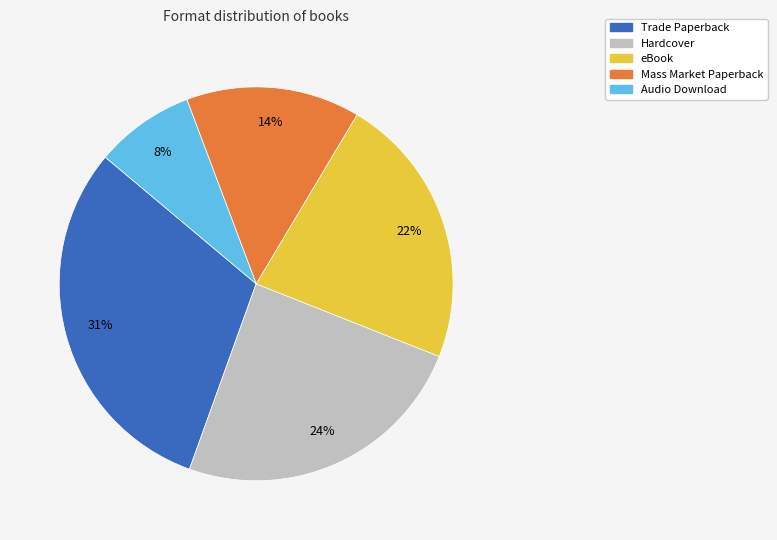

Is there any slice that represents more than half of the pie?

No